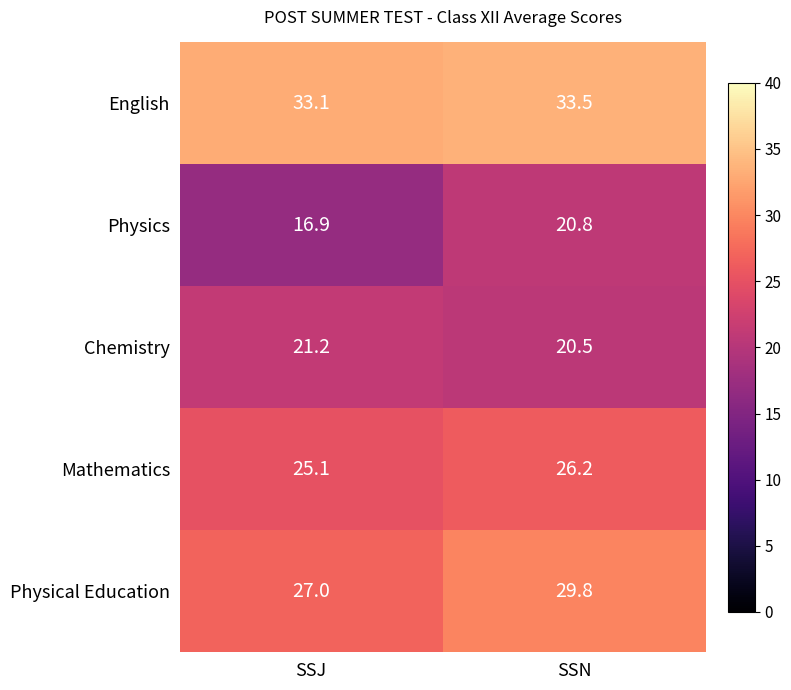

Reading right to left, what are all the values shown in this chart?

English: SSN=33.5	SSJ=33.1
Physics: SSN=20.8	SSJ=16.9
Chemistry: SSN=20.5	SSJ=21.2
Mathematics: SSN=26.2	SSJ=25.1
Physical Education: SSN=29.8	SSJ=27.0